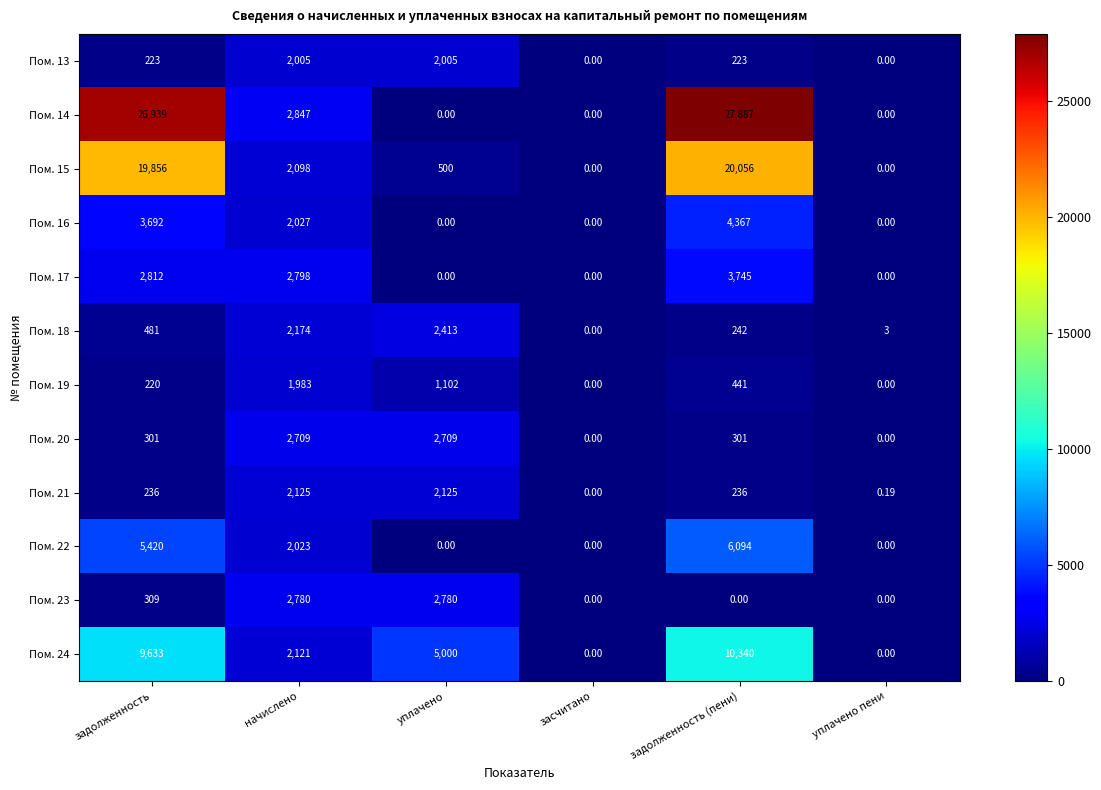

Count the number of data series in this chart.

12